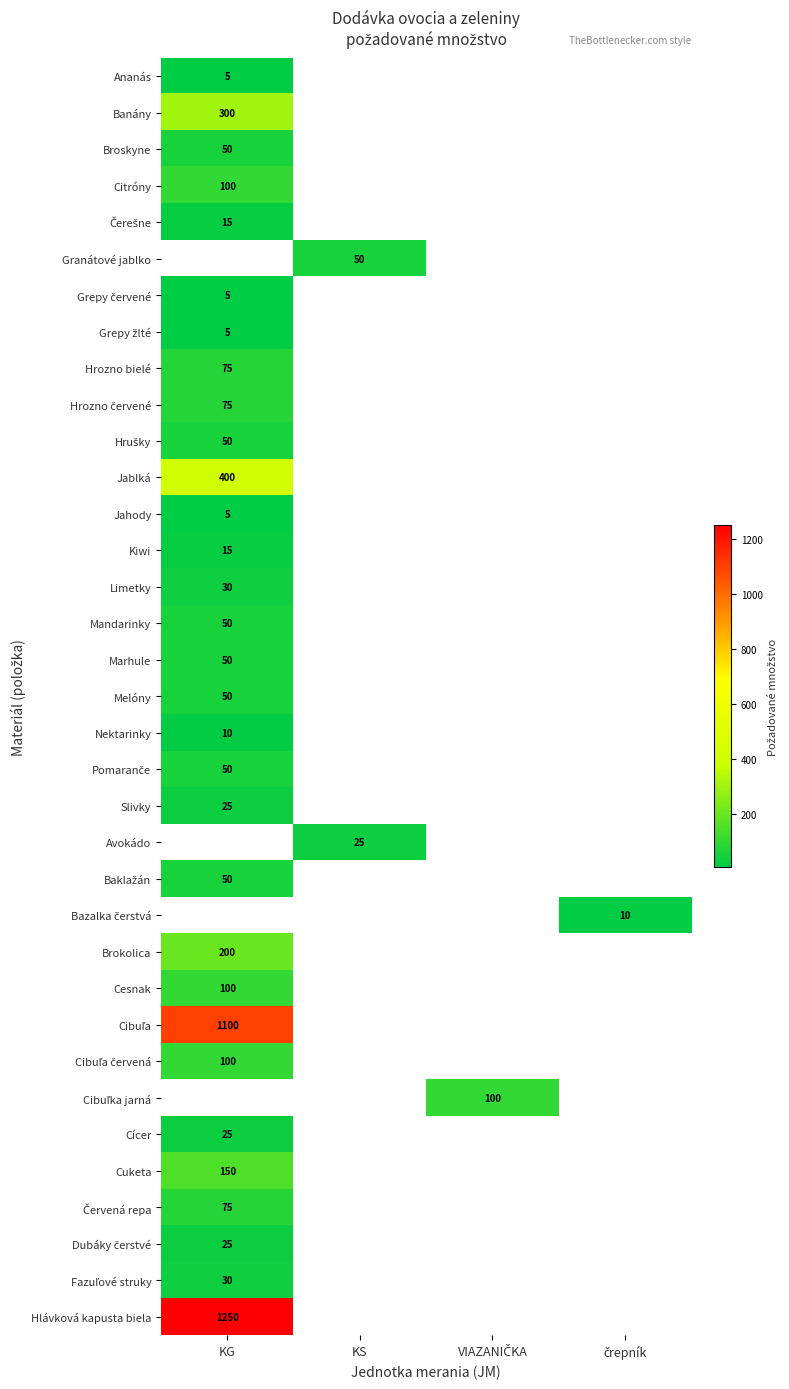

Which label corresponds to the smallest value in the chart?

KG